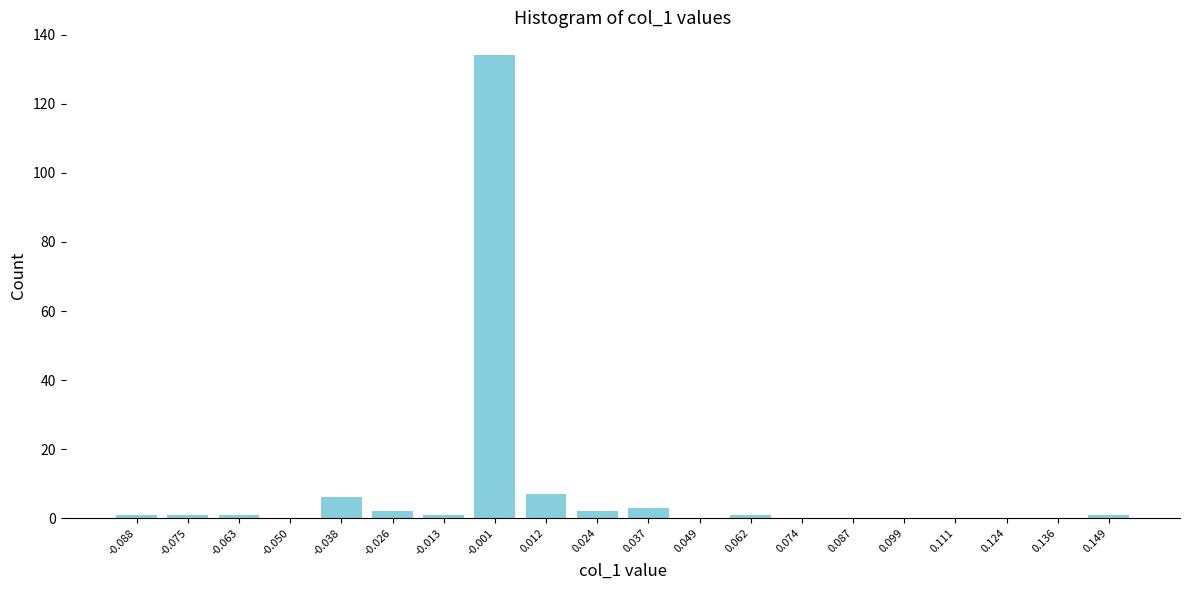

Reading right to left, what are all the values shown in this chart?

0.149=1	0.136=0	0.124=0	0.111=0	0.099=0	0.087=0	0.074=0	0.062=1	0.049=0	0.037=3	0.024=2	0.012=7	-0.001=134	-0.013=1	-0.026=2	-0.038=6	-0.050=0	-0.063=1	-0.075=1	-0.088=1